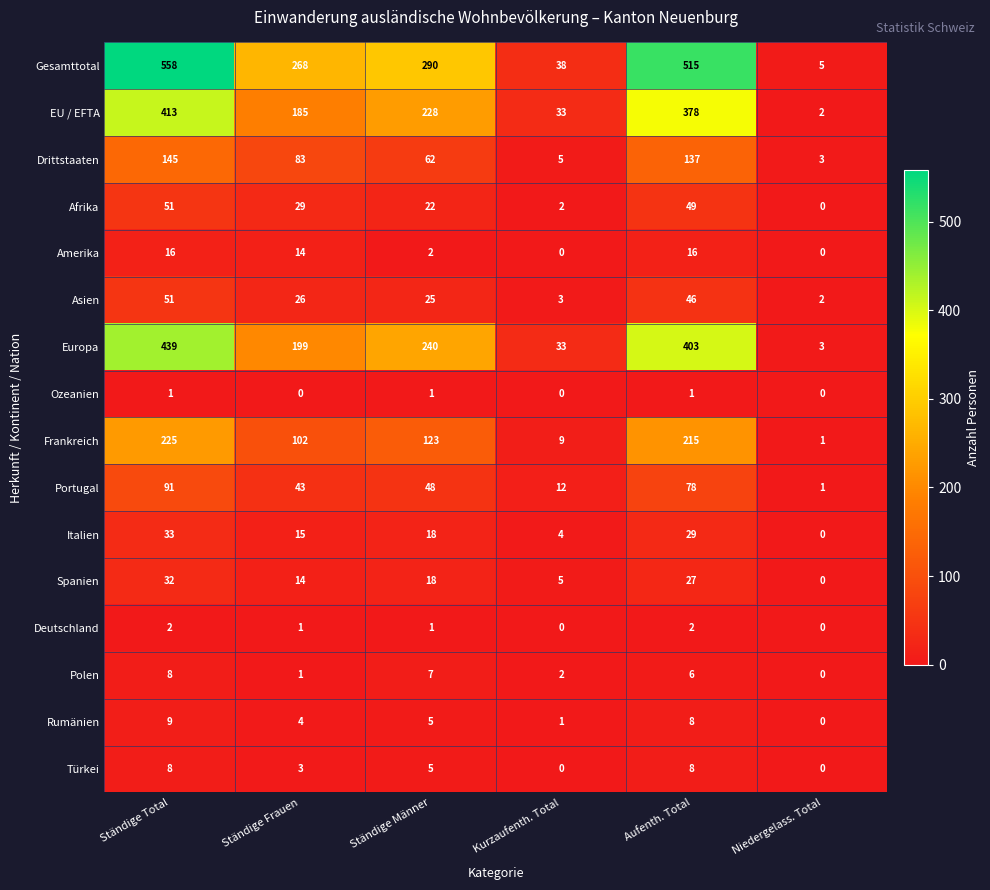

Is it true that Deutschland equals 1 at Aufenth. Total?

False